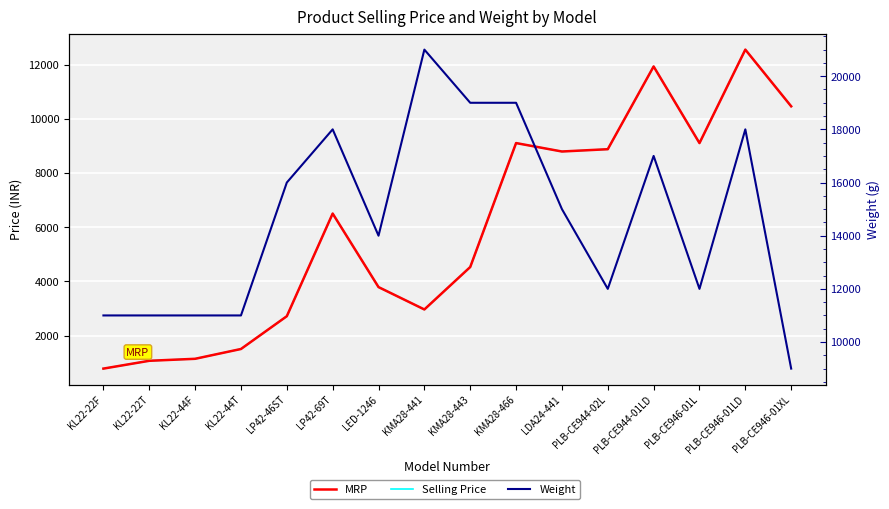

Count the number of categories in the chart.

16